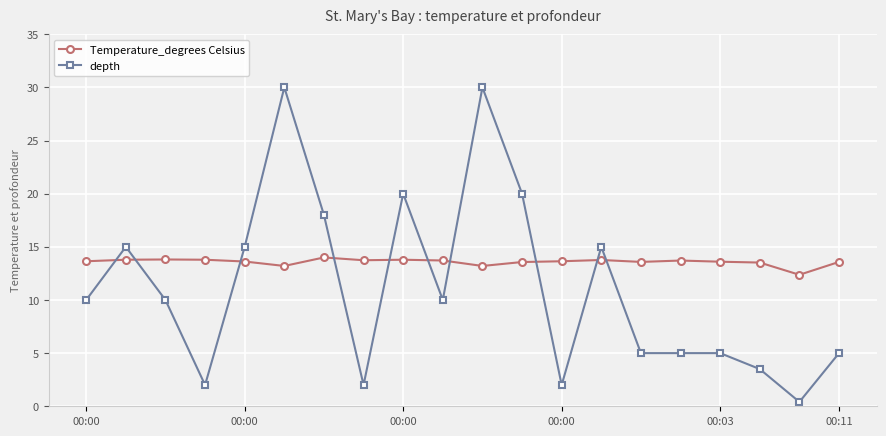

What is the value of the depth point at the 12th from the left?

20.0